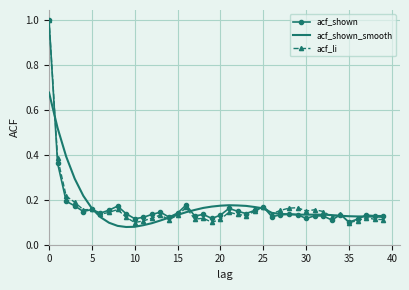

What is the greatest value displayed?

1.0